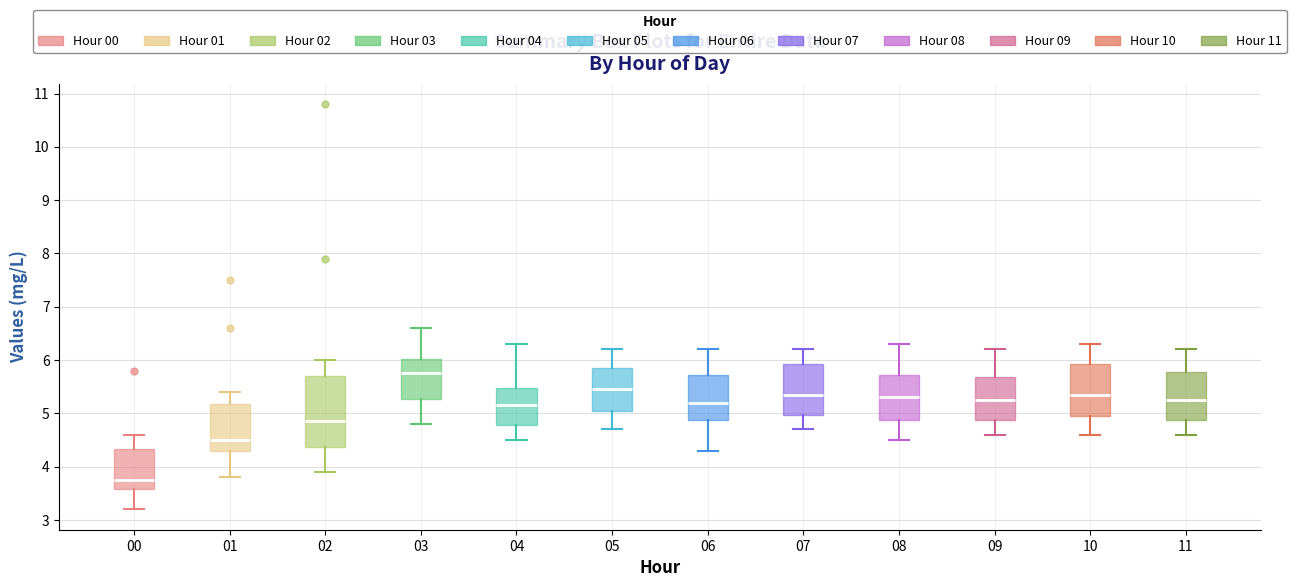

Where does the median line of the box at x = 10 sit on the y-axis? The values are not printed on the chart, so give them approximately, as read against the axis.

5.4